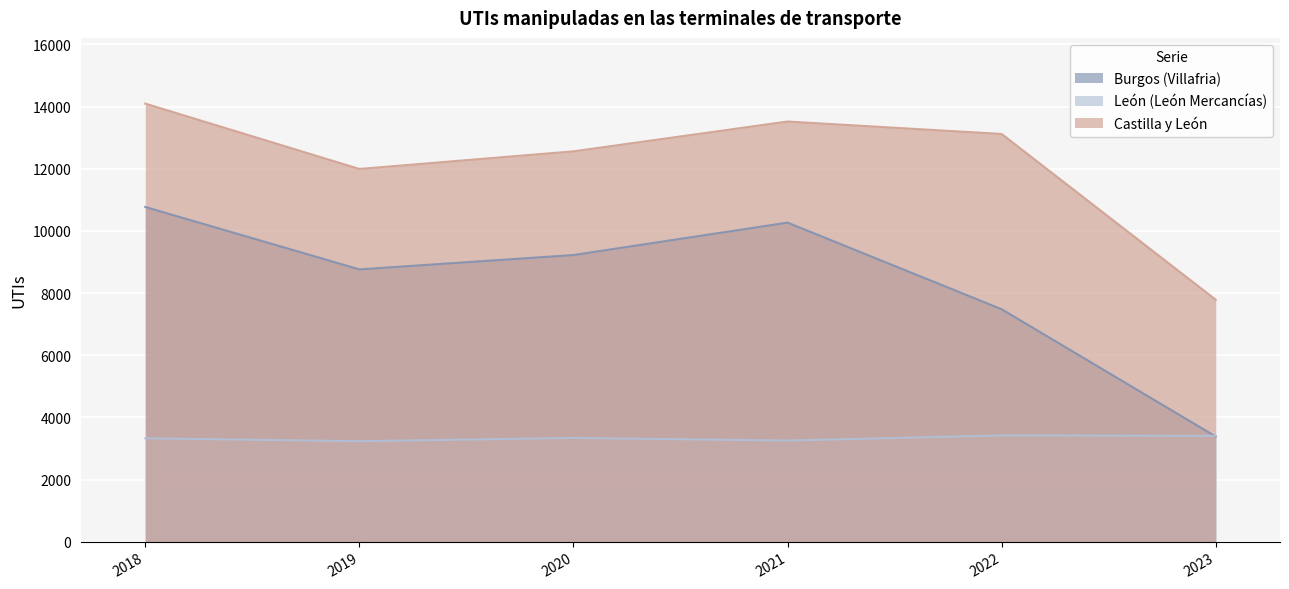

What is the difference between the highest and lowest values at 2020?

9223